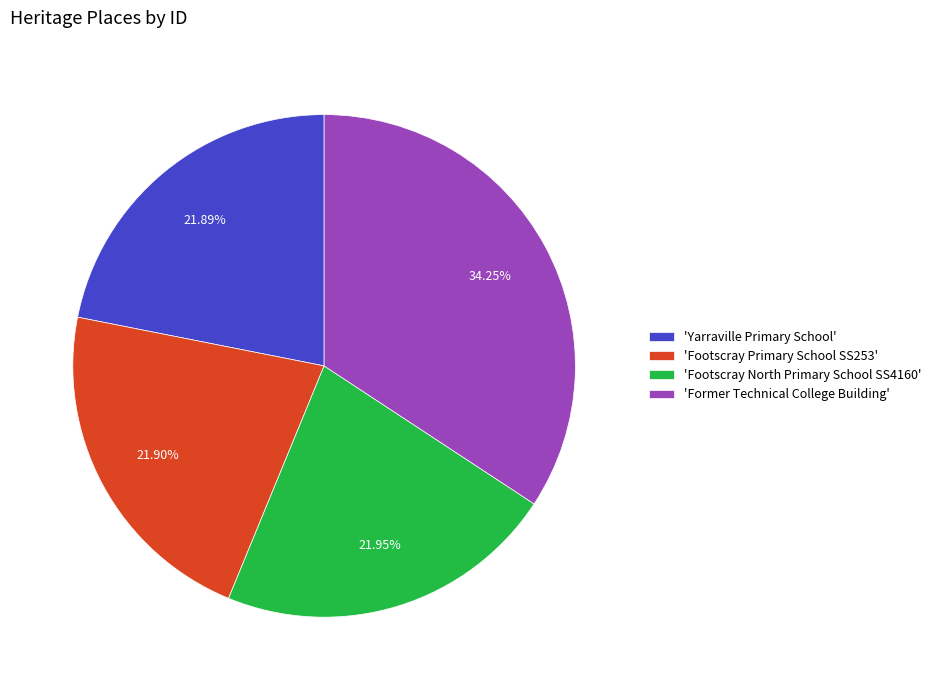

Is there any slice that represents more than half of the pie?

No